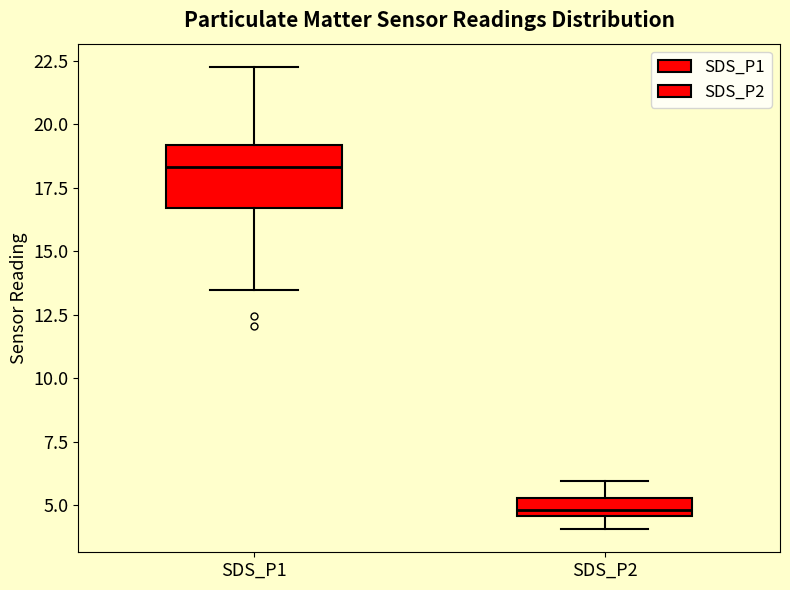

Which box is the tallest, from its lower edge to its upper edge?

SDS_P1